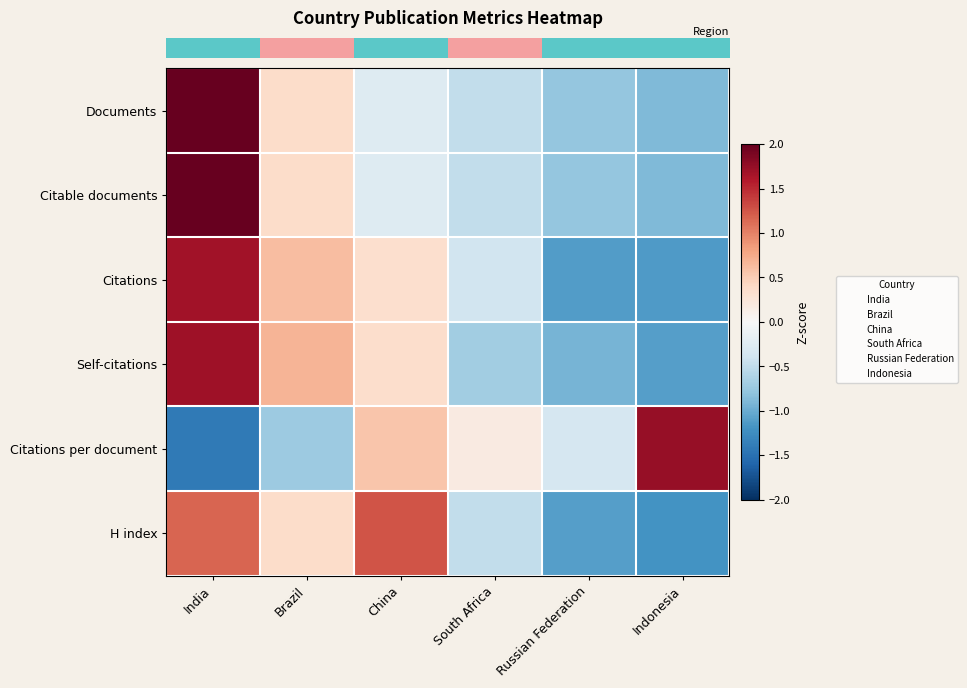

At how many categories does at least one series exceed 0?

5